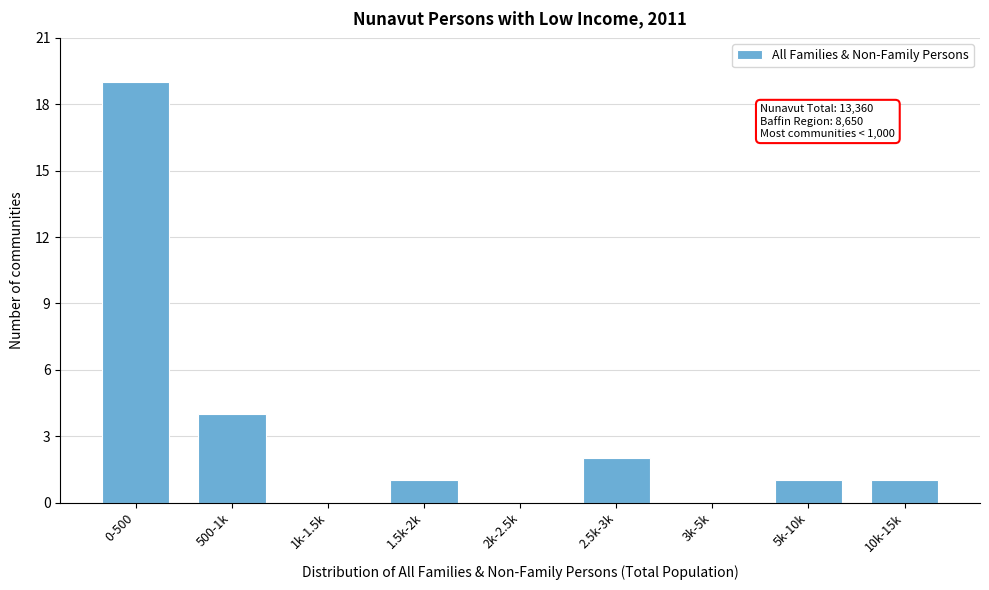

Reading left to right, transcribe all the data shown in this chart.

0-500=19	500-1k=4	1k-1.5k=0	1.5k-2k=1	2k-2.5k=0	2.5k-3k=2	3k-5k=0	5k-10k=1	10k-15k=1